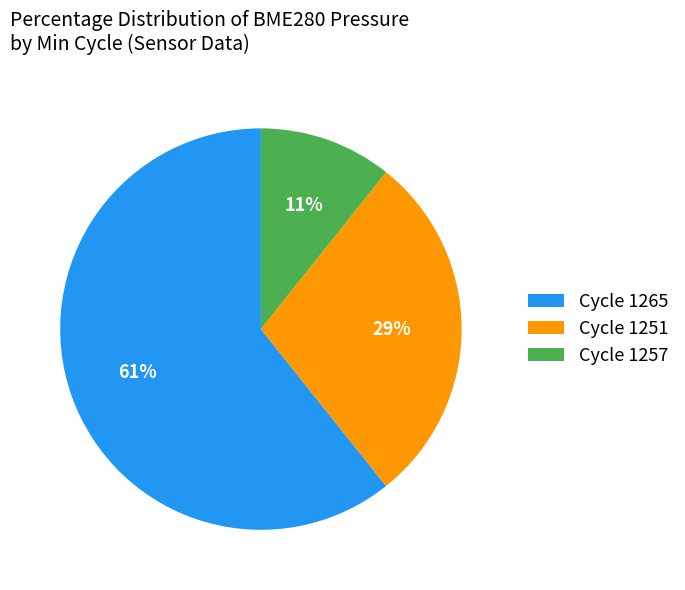

Rank the categories by value from lowest to highest.

Cycle 1257, Cycle 1251, Cycle 1265